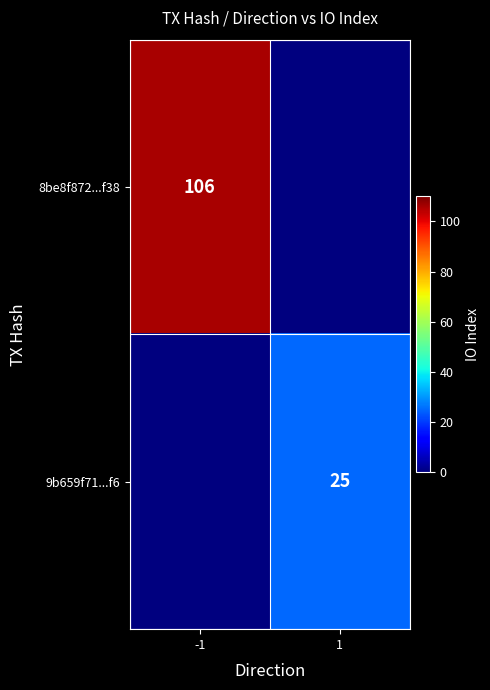

The 8be8f872...f38 series shows 24 at -1. True or false?

False